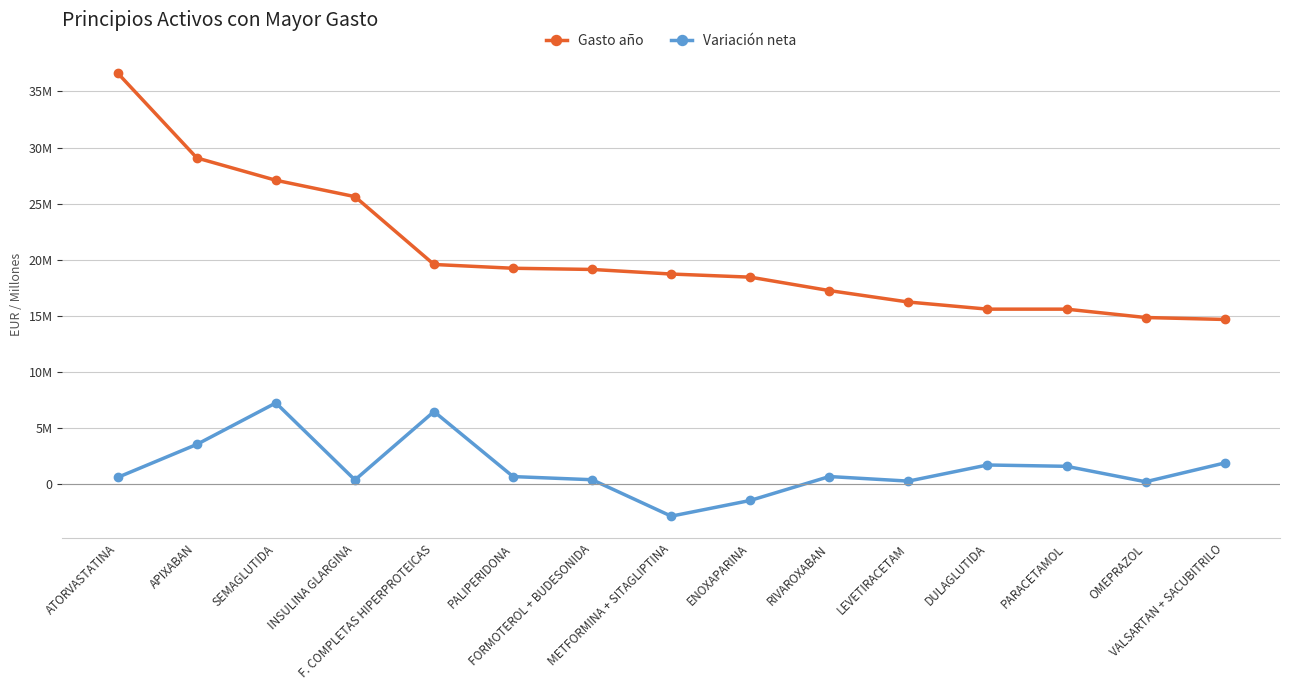

The Variación neta series shows 1424019.9 at APIXABAN. True or false?

False